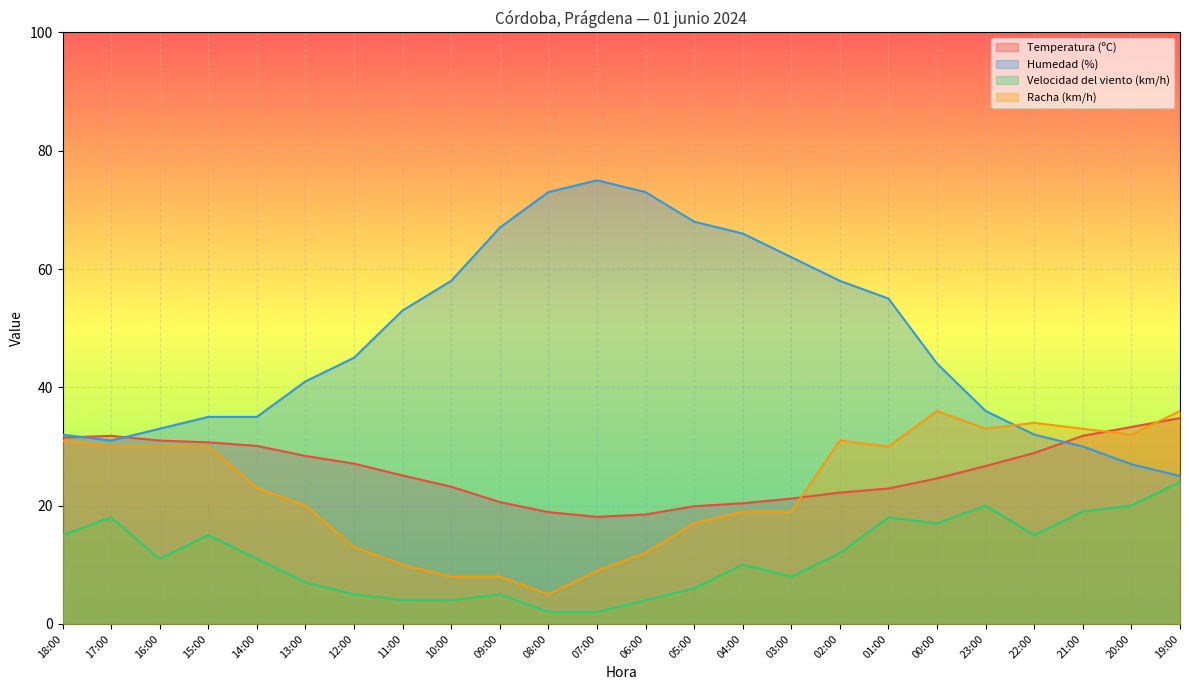

How many lines are shown in the chart?

4